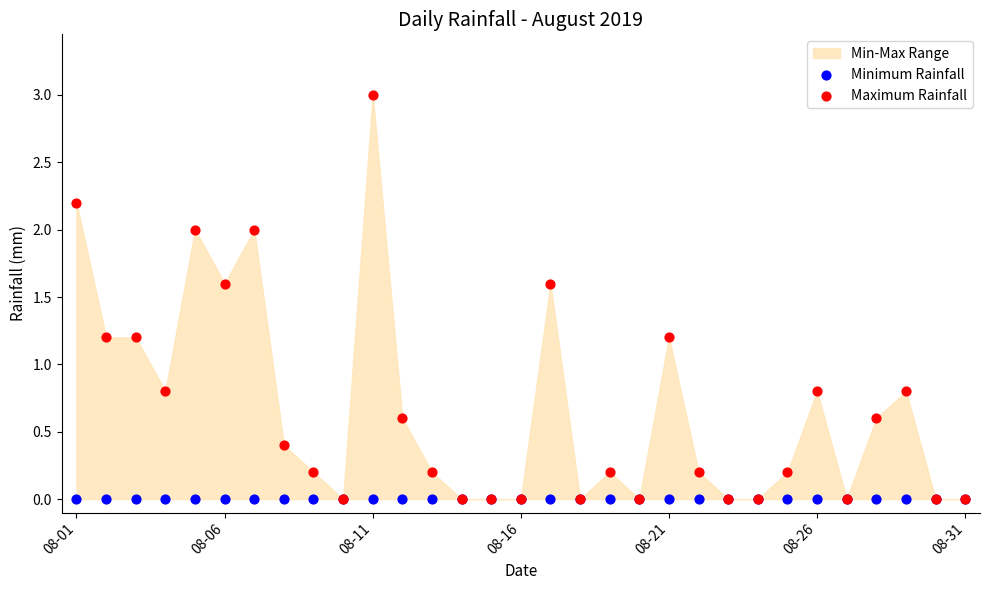

Which series has the largest Y range (max minus min)?

Maximum Rainfall